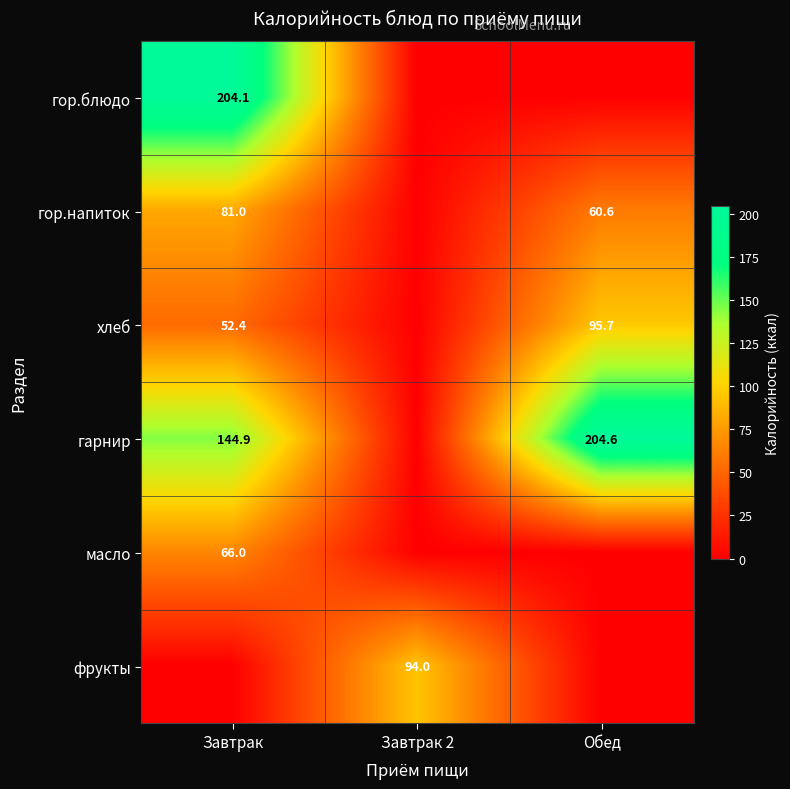

True or false: гор.блюдо has a value of 274.9 at Завтрак.

False